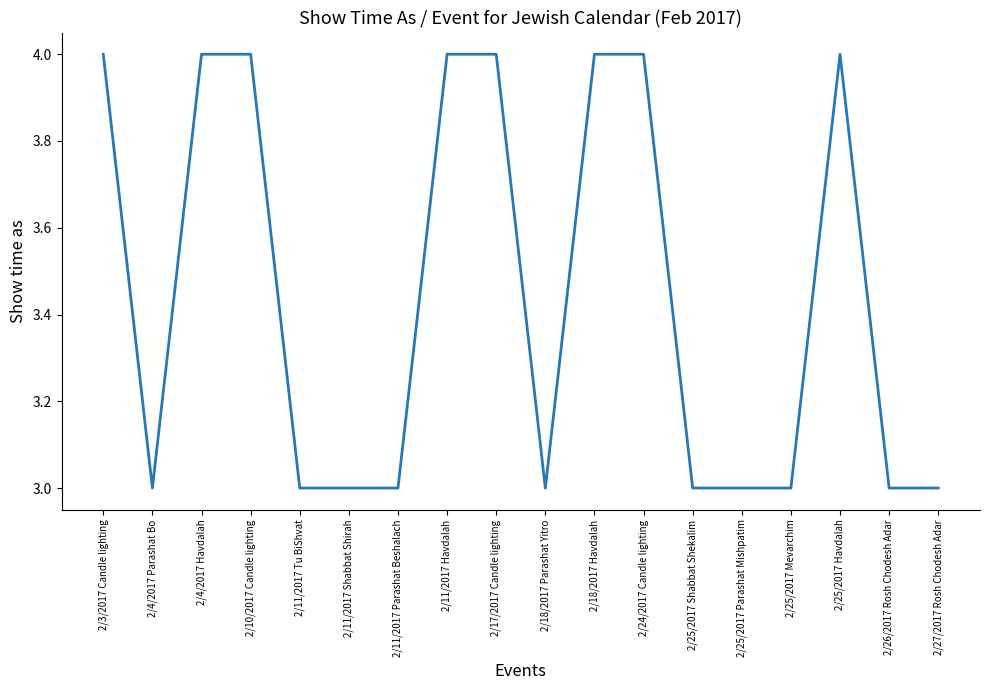

The chart shows a value of 2 at 2/18/2017 Parashat Yitro. True or false?

False